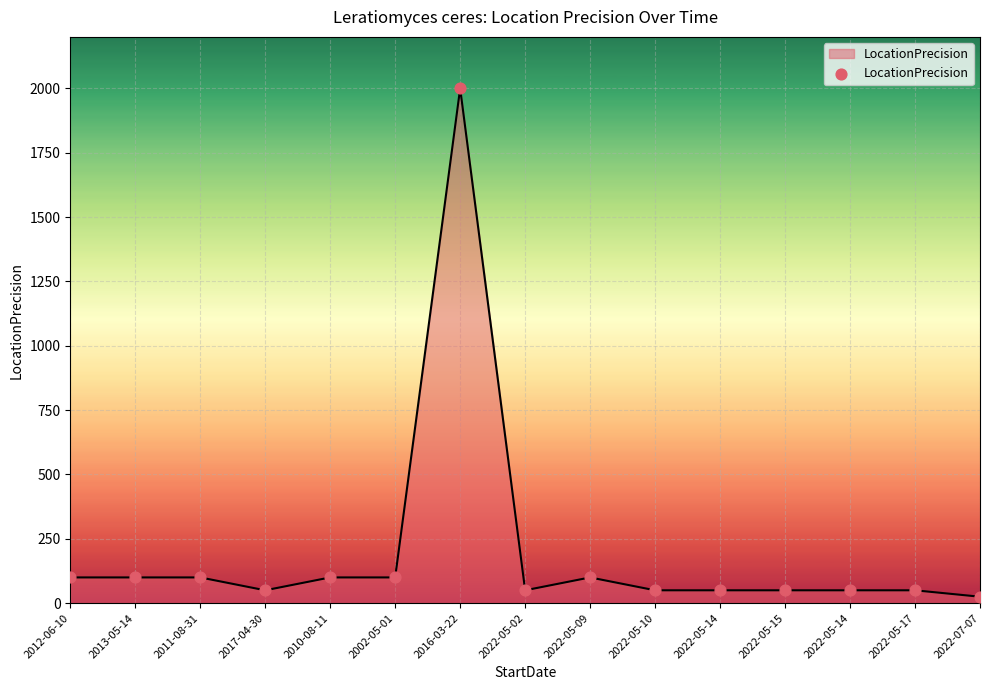

What is the ratio of the value at 2012-06-10 to the value at 2013-05-14?

1.0